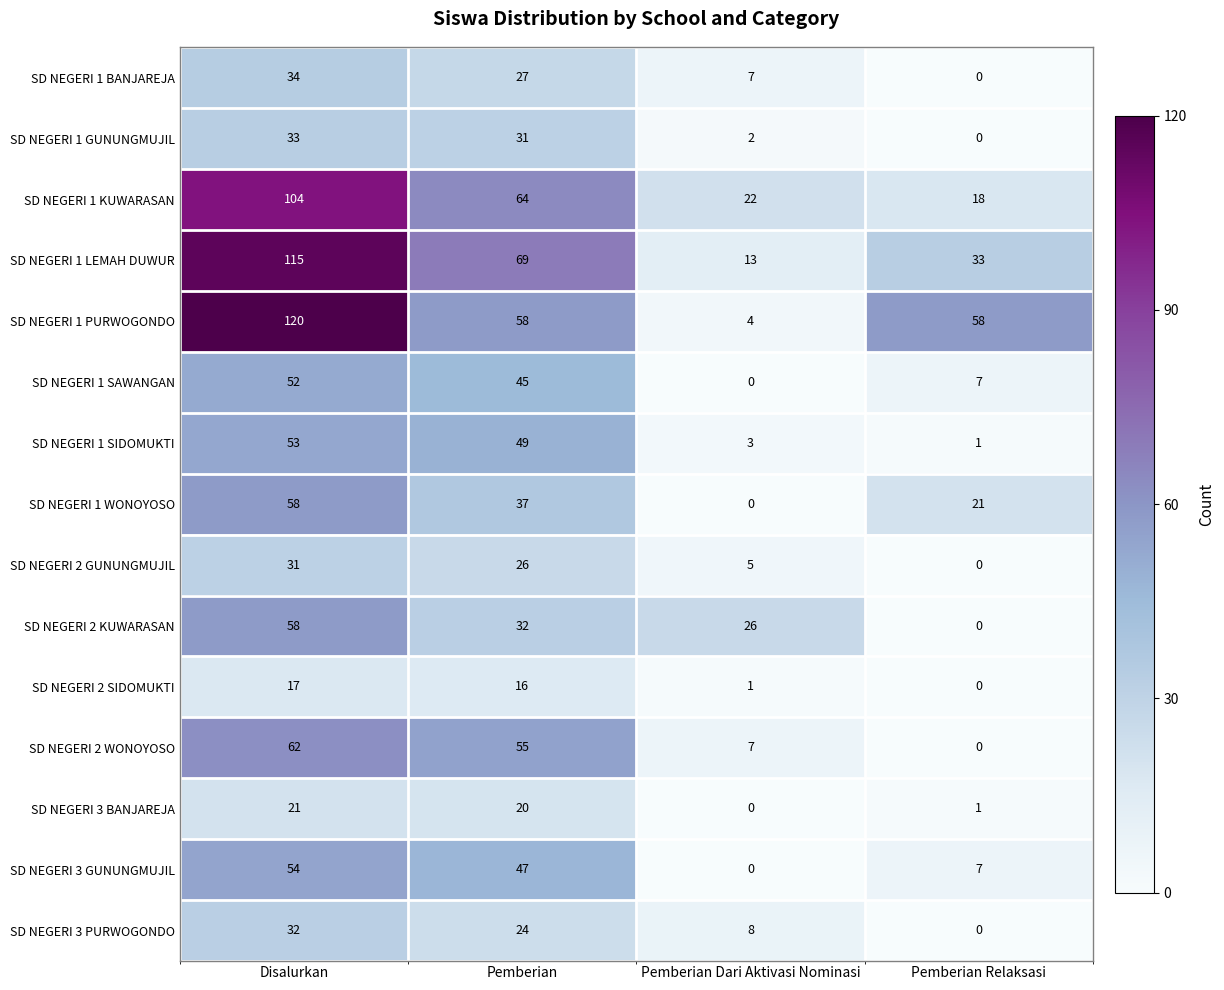

Count the number of categories in the chart.

4